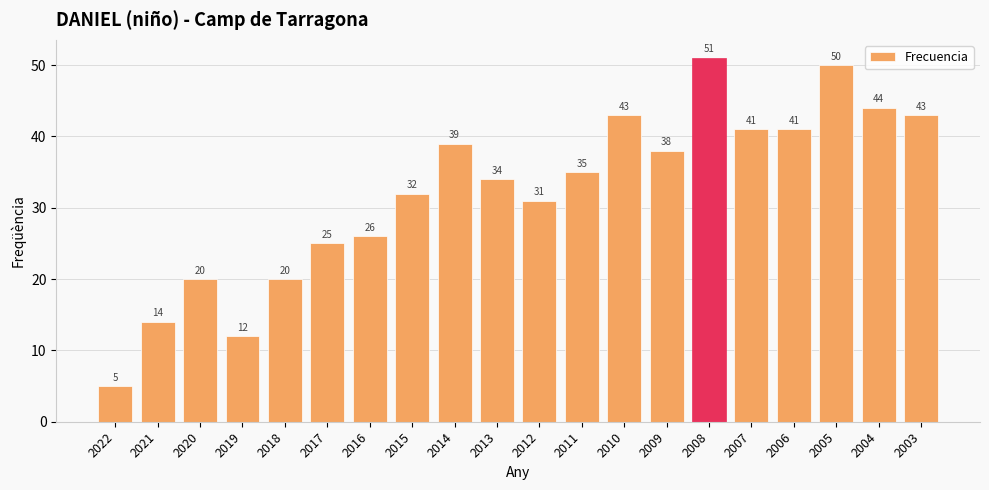

The chart shows a value of 20 at 2020. True or false?

True